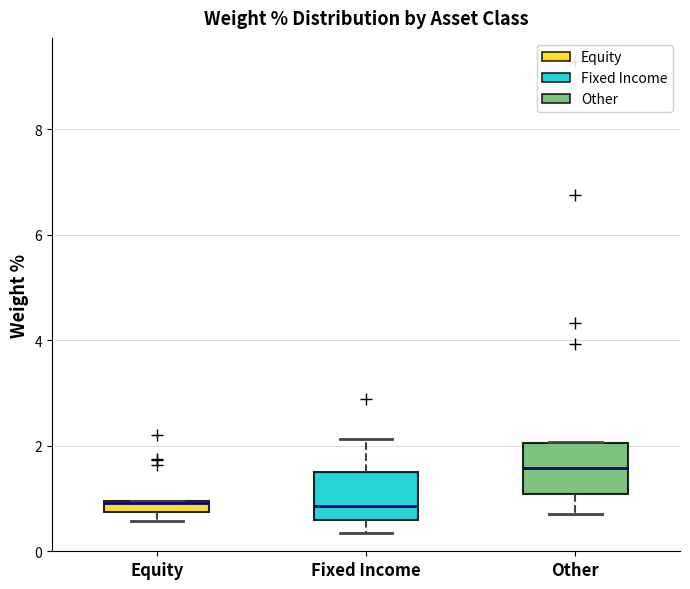

Where is the upper edge of the box for Fixed Income on the y-axis? The values are not printed on the chart, so give them approximately, as read against the axis.

1.6